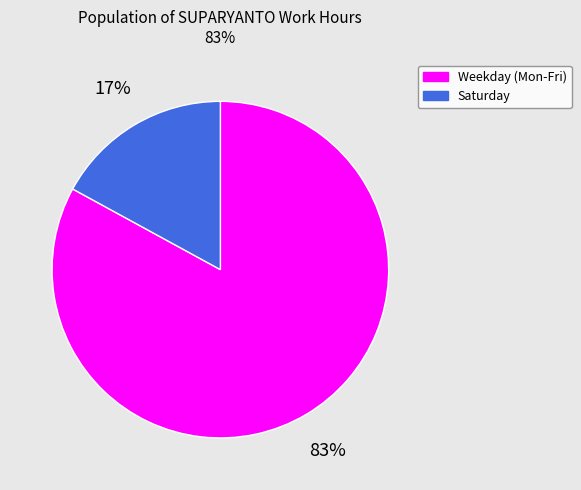

To the nearest percent, what is the difference between the largest and smallest slice percentages?

66%